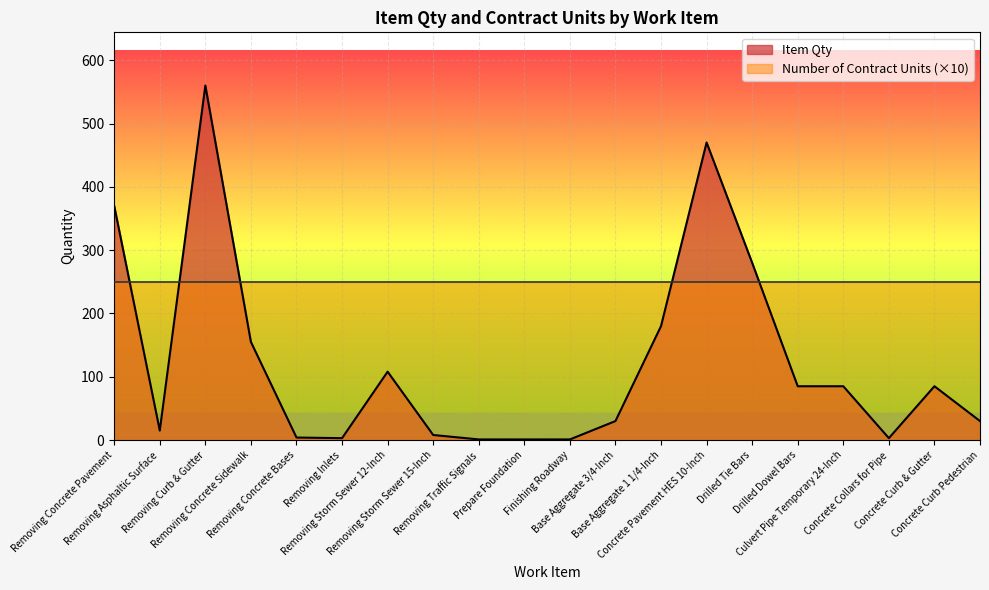

Approximately how many times larger is the value at Concrete Collars for Pipe compared to Removing Concrete Bases?

0.8